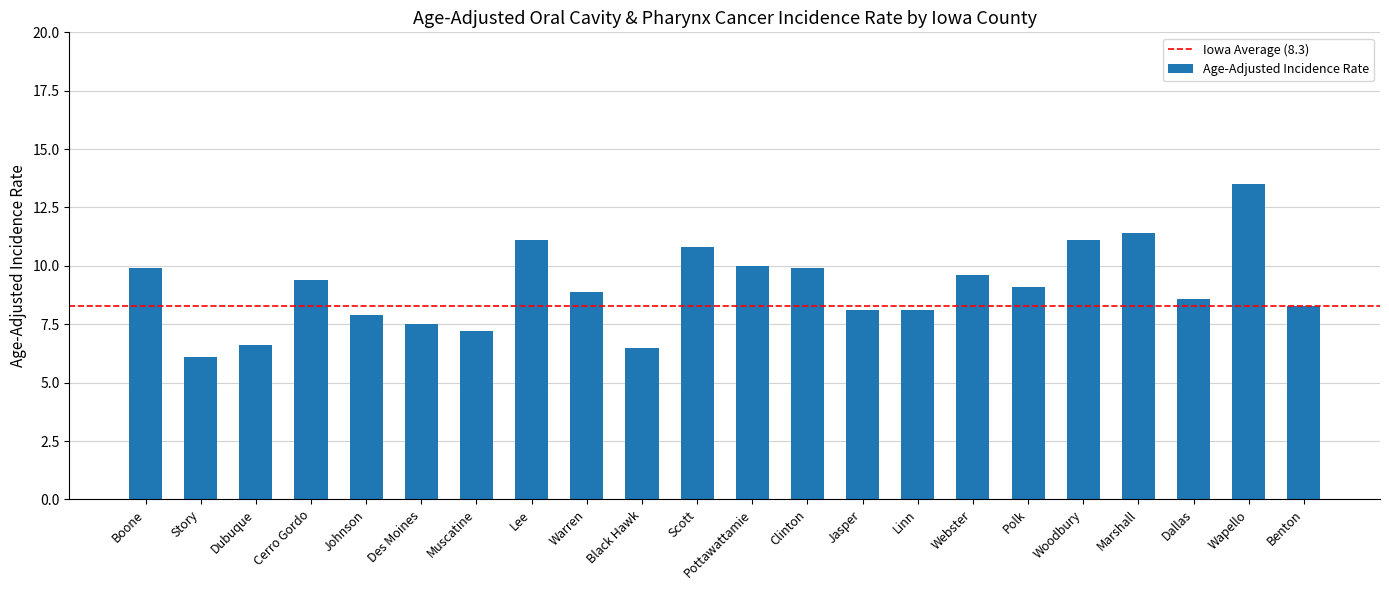

What is the label of the 12th bar from the left?

Pottawattamie